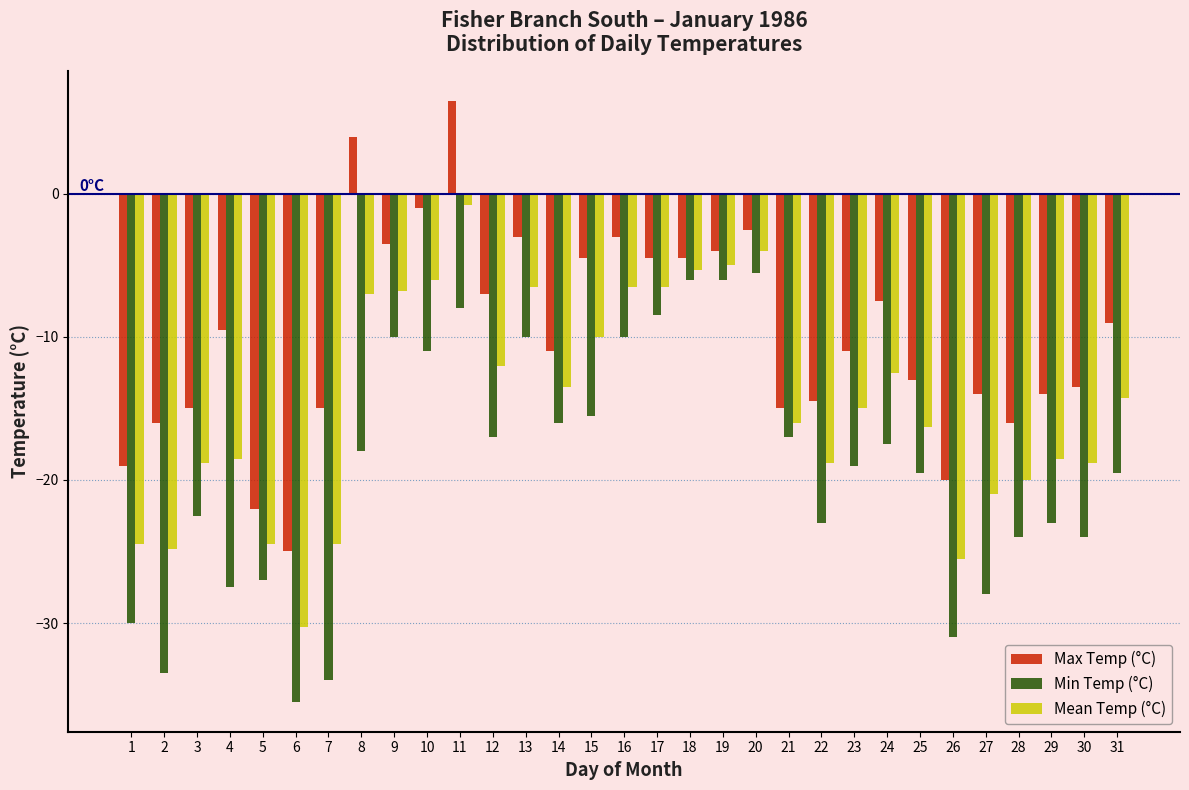

What is the difference between the highest and lowest values at 29?

9.0